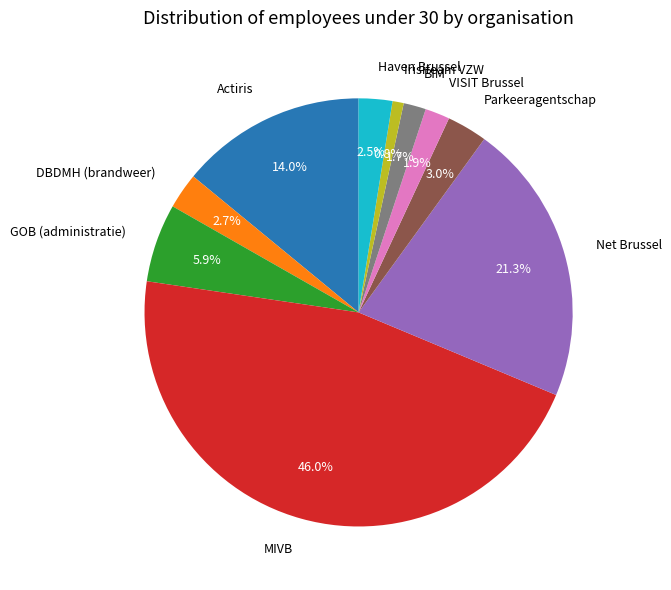

Does DBDMH (brandweer) account for over 50% of the chart?

No